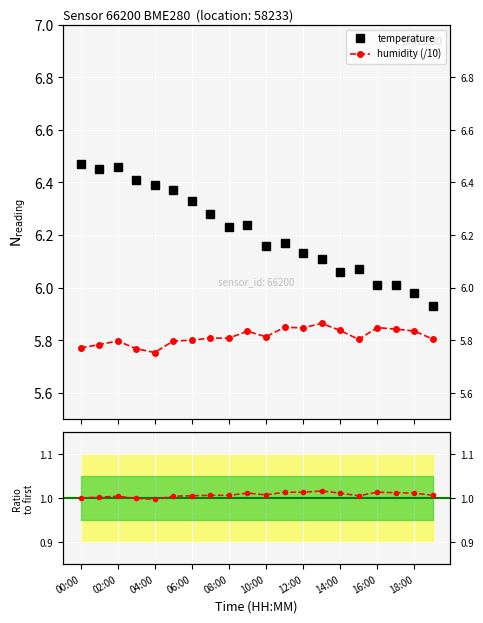

What is the value of the humidity (/10) point at the 9th from the left?

5.8